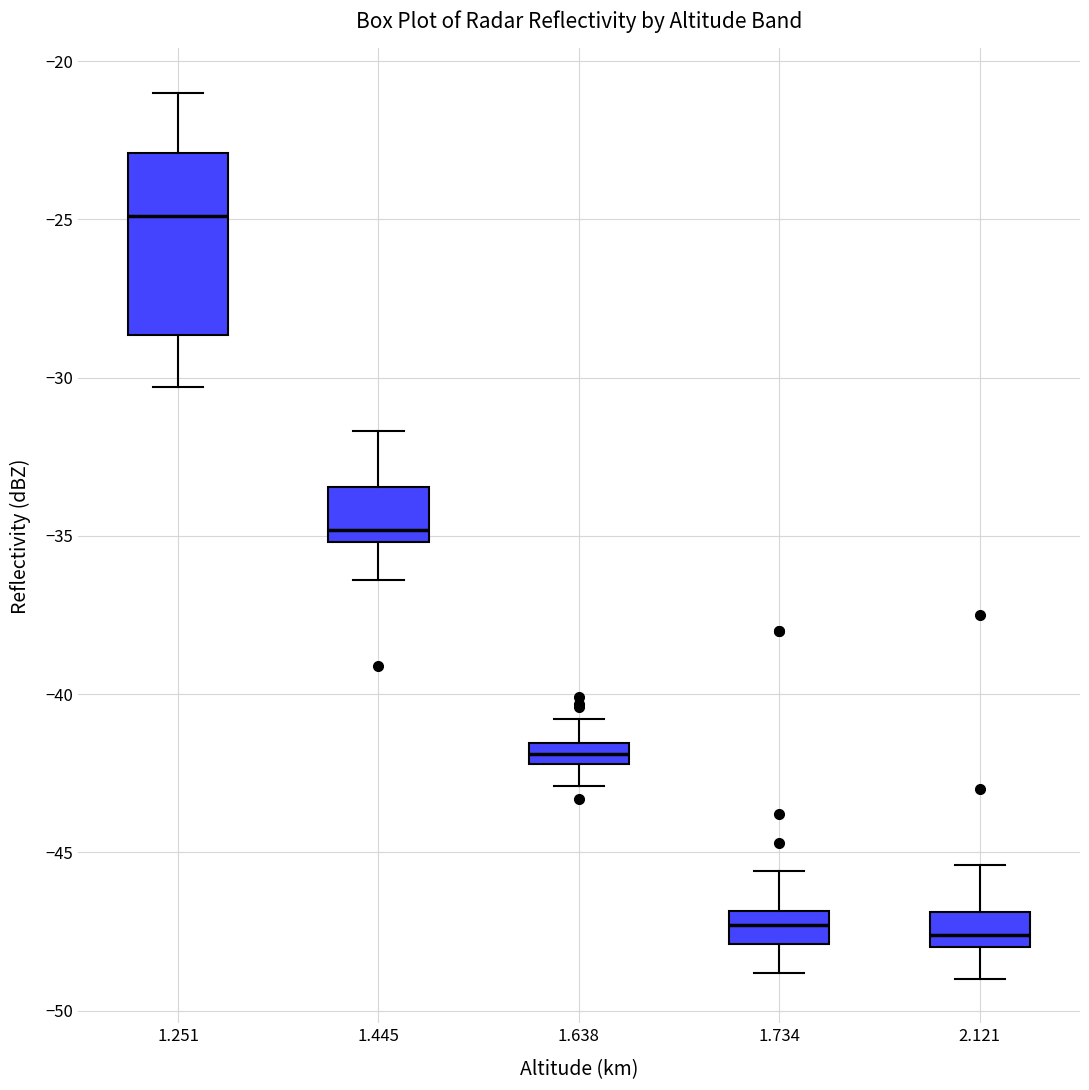

Comparing the boxes themselves (not the whiskers), which one is the tallest?

1.251